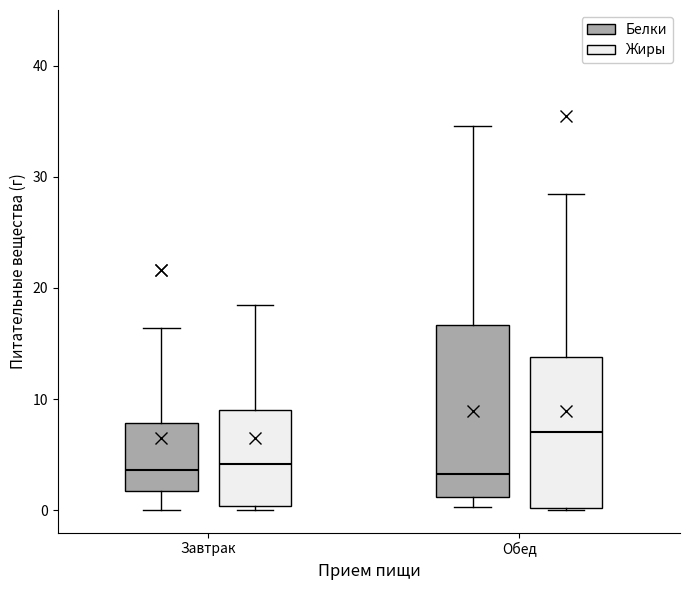

Where does the median line of the box for Завтрак (Белки) sit on the y-axis? The values are not printed on the chart, so give them approximately, as read against the axis.

4